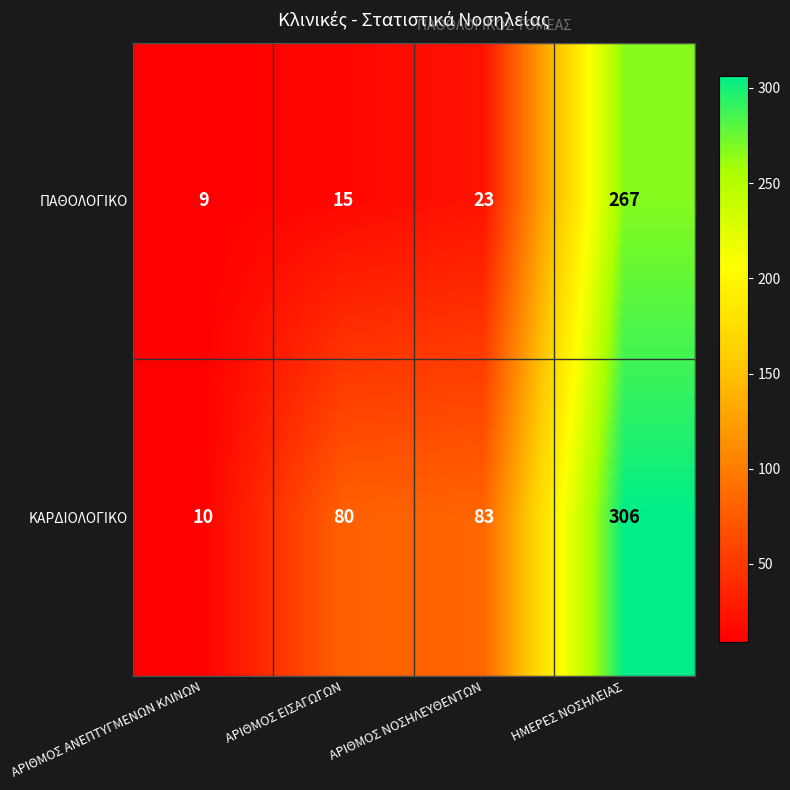

What value does the ΚΑΡΔΙΟΛΟΓΙΚΟ series have at ΗΜΕΡΕΣ ΝΟΣΗΛΕΙΑΣ, to the nearest 10?

310